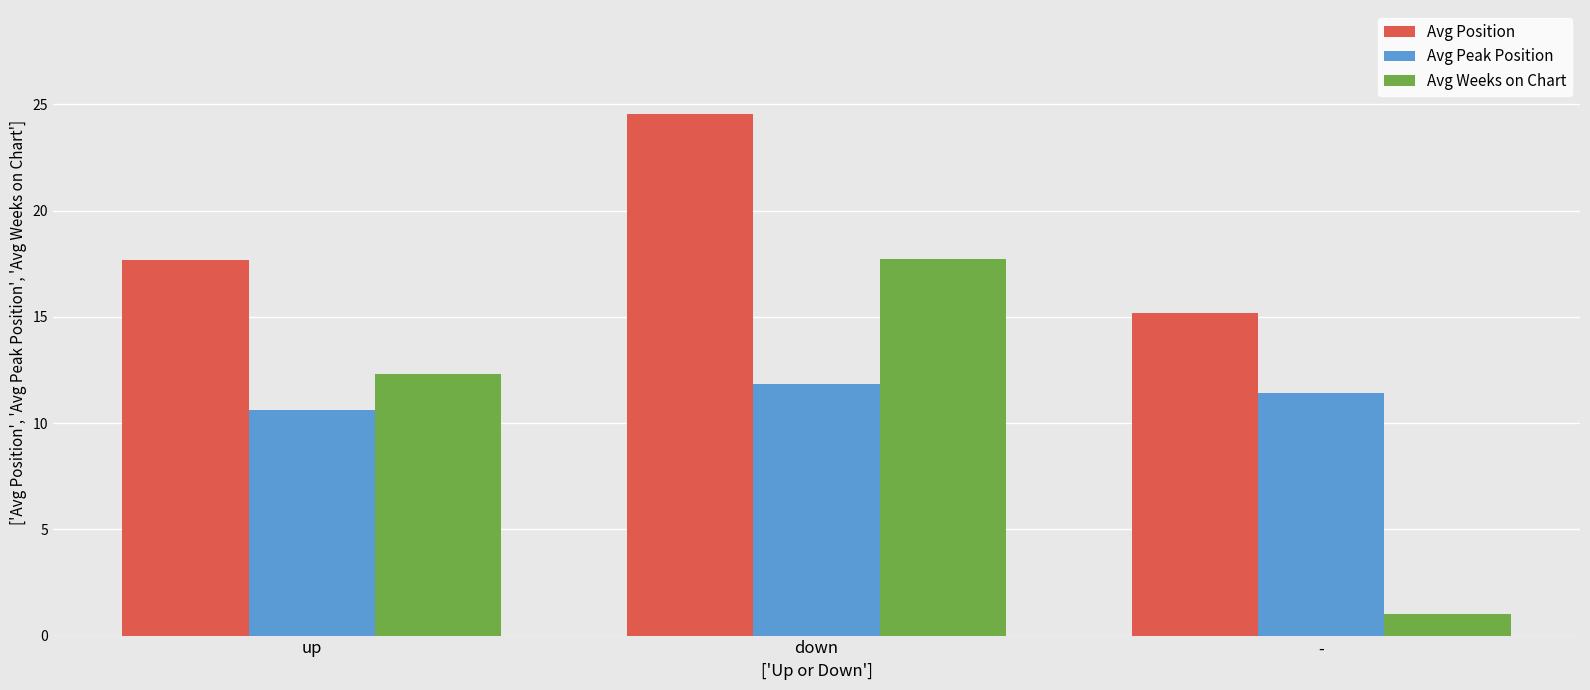

What is the label of the 3rd bar from the left?

-